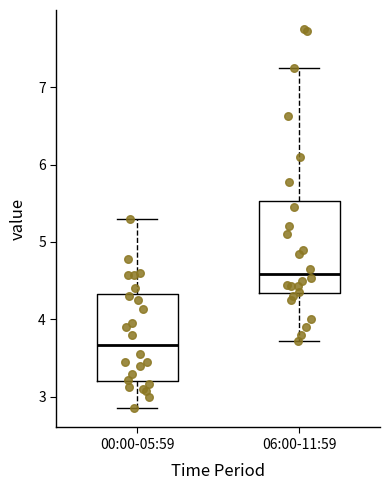

Where is the lower edge of the box for 06:00-11:59 on the y-axis? The values are not printed on the chart, so give them approximately, as read against the axis.

4.3